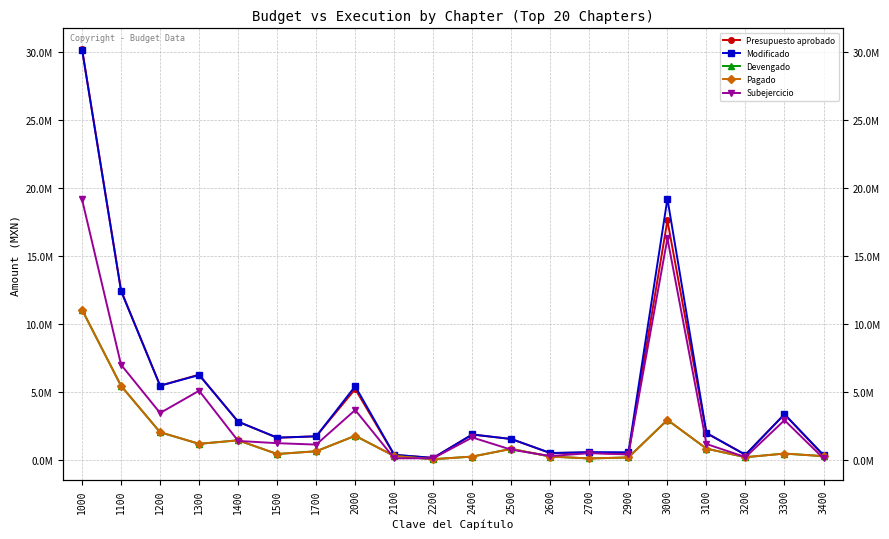

Between 3000 and 2200, which is larger?

3000